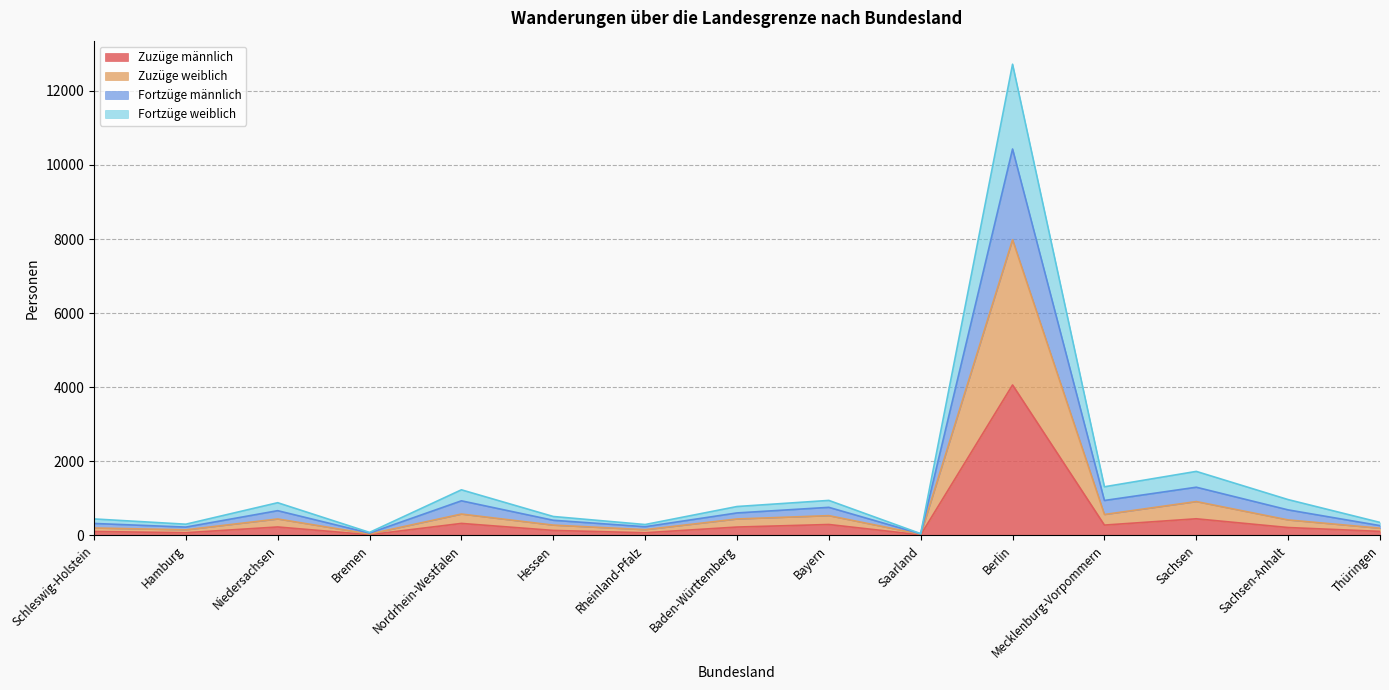

Which category has the highest value in the Zuzüge männlich series?

Berlin